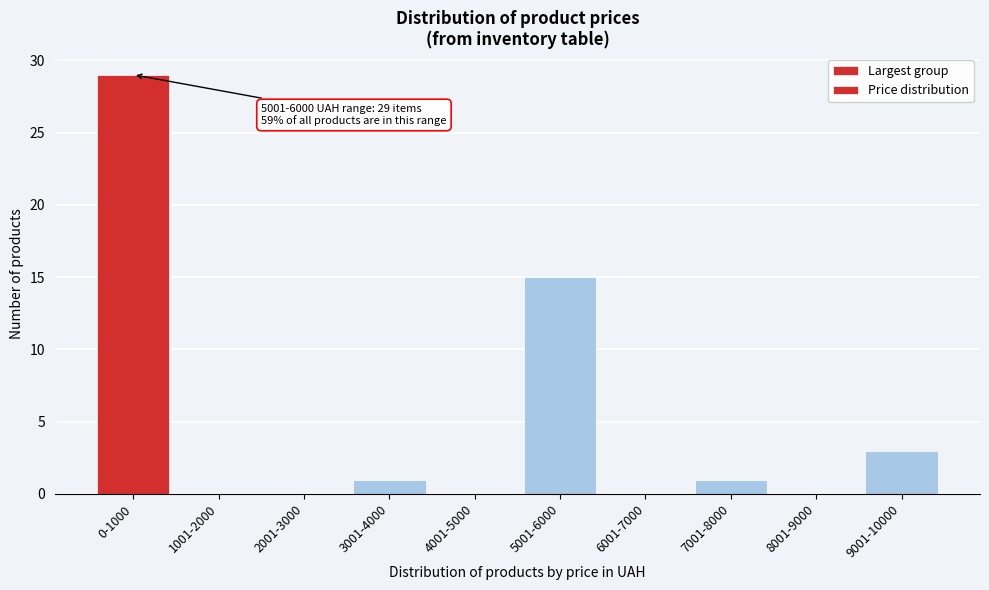

Reading left to right, transcribe all the data shown in this chart.

0-1000=29	1001-2000=0	2001-3000=0	3001-4000=1	4001-5000=0	5001-6000=15	6001-7000=0	7001-8000=1	8001-9000=0	9001-10000=3